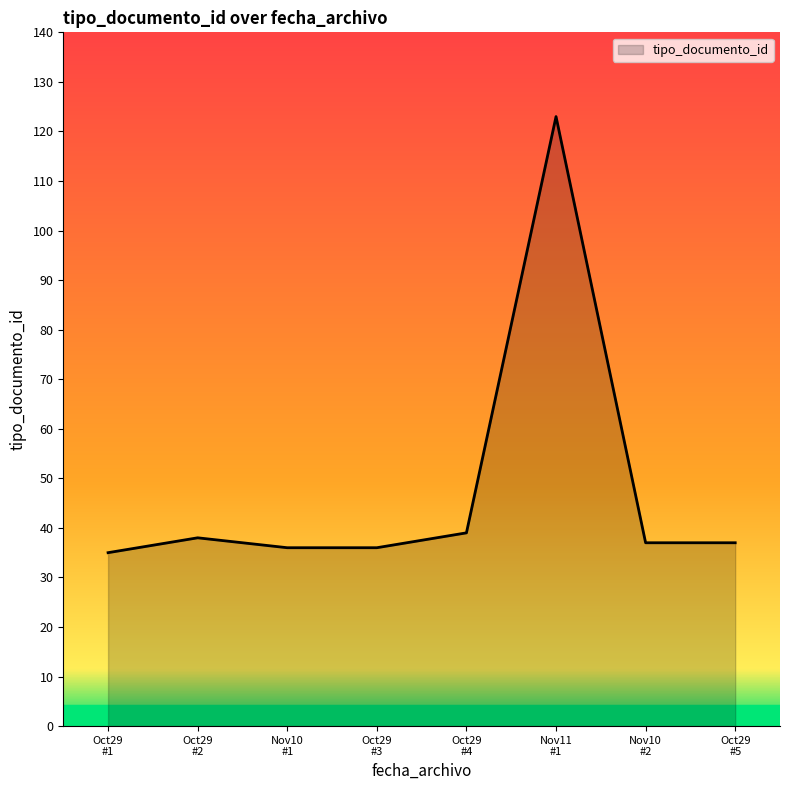

What is the difference between the second highest and second lowest values?

3